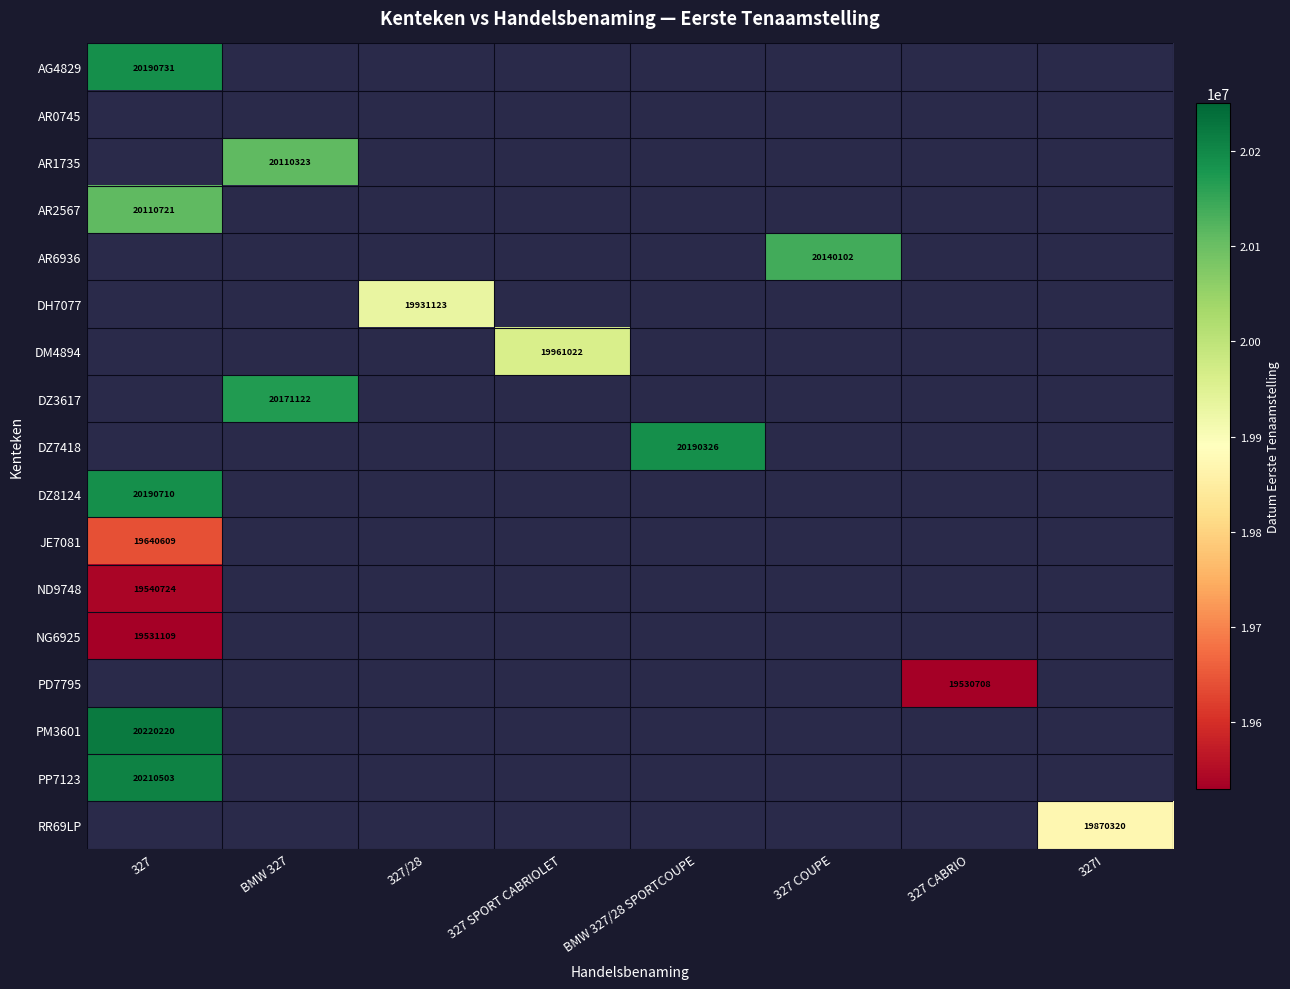

The value of AR6936 at 327 COUPE is 20140102. True or false?

True